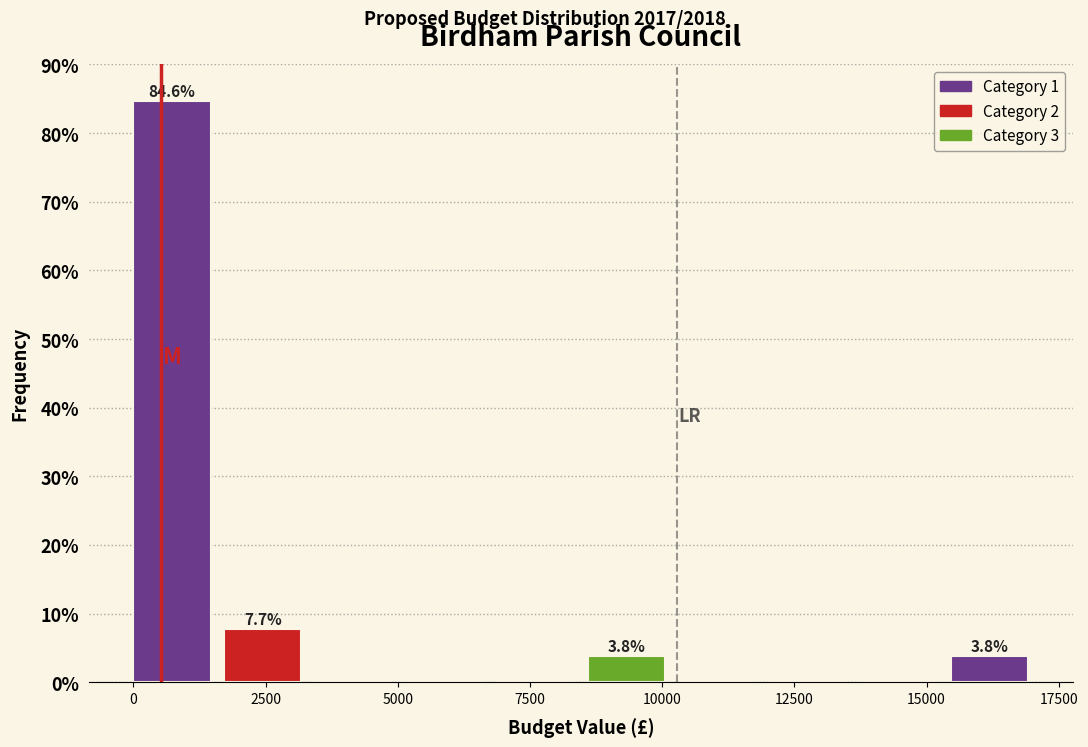

Around what value on the x-axis is the tallest bar? Give the approximate position of its centre, as read against the axis.

500